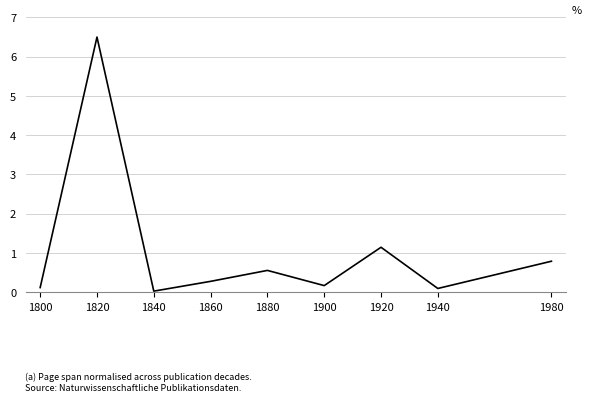

How many interior local peaks (higher than both neighbors) does the data have?

3